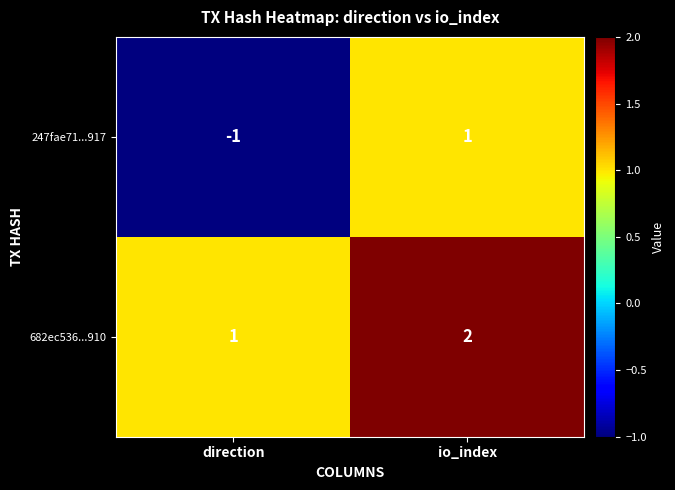

Where is 247fae71...917 nearest to the value 0?

direction